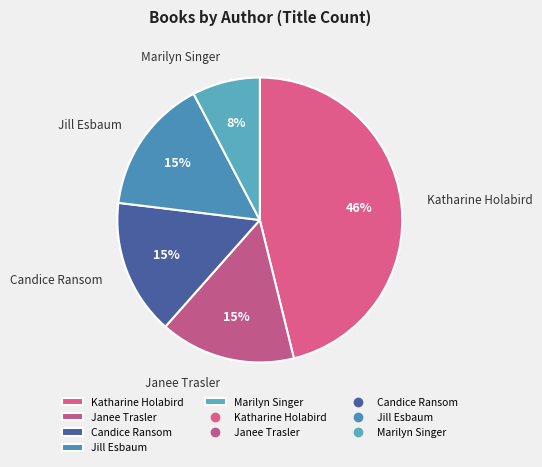

Do Marilyn Singer and Jill Esbaum together represent more than half of the pie?

No